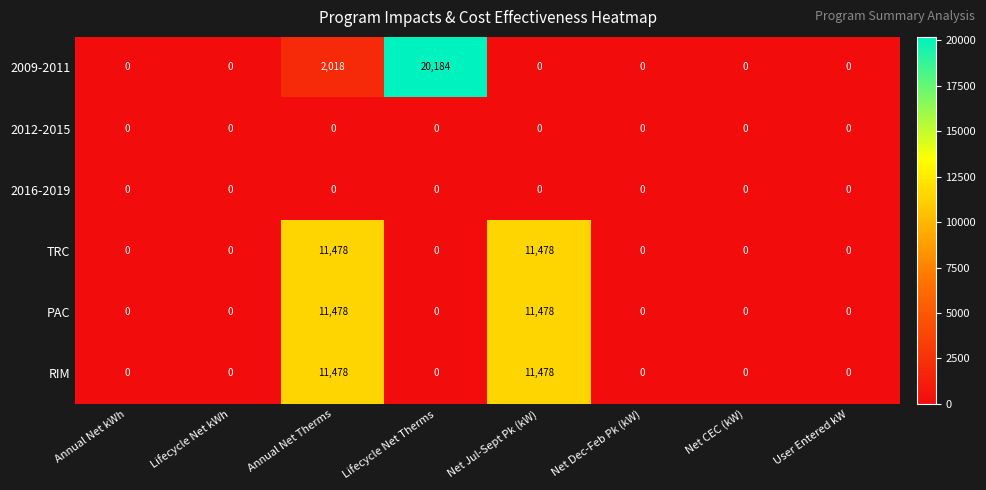

Read the 2009-2011 value at Lifecycle Net Therms, to the nearest 50.

20200